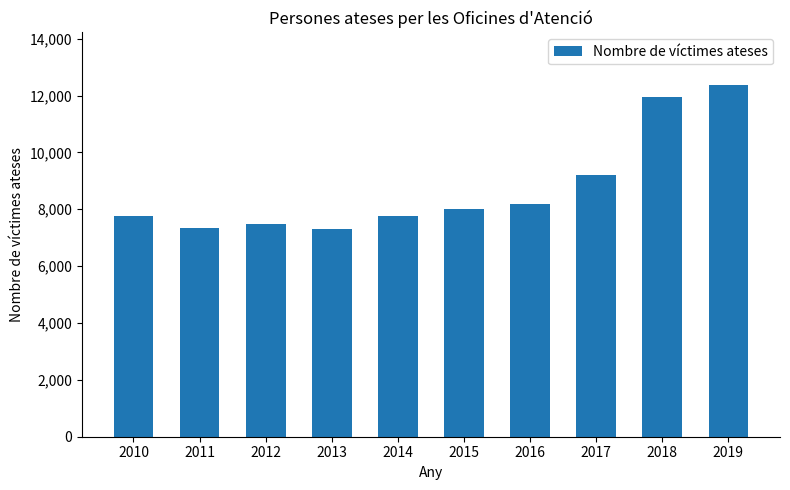

What is the sum of all values?

87379